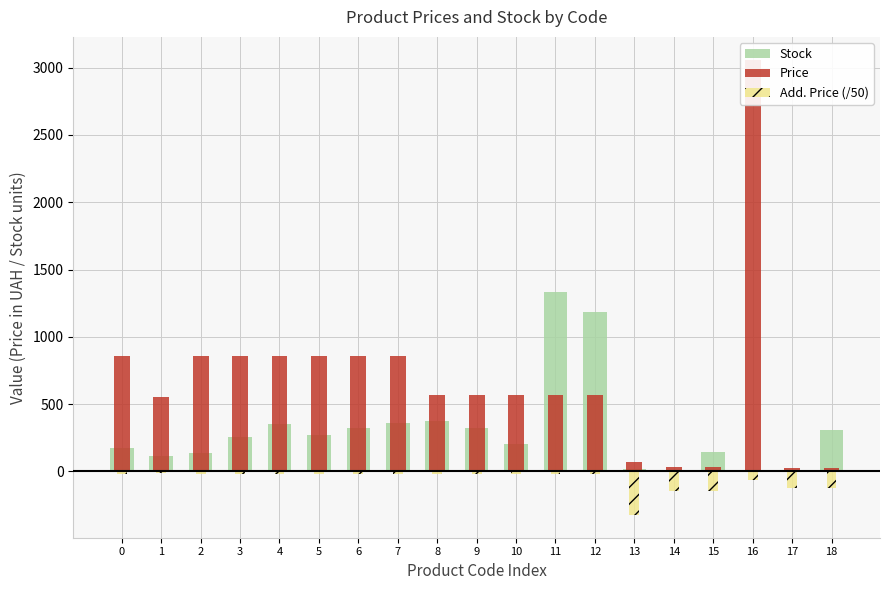

How many data points does each series have?

19